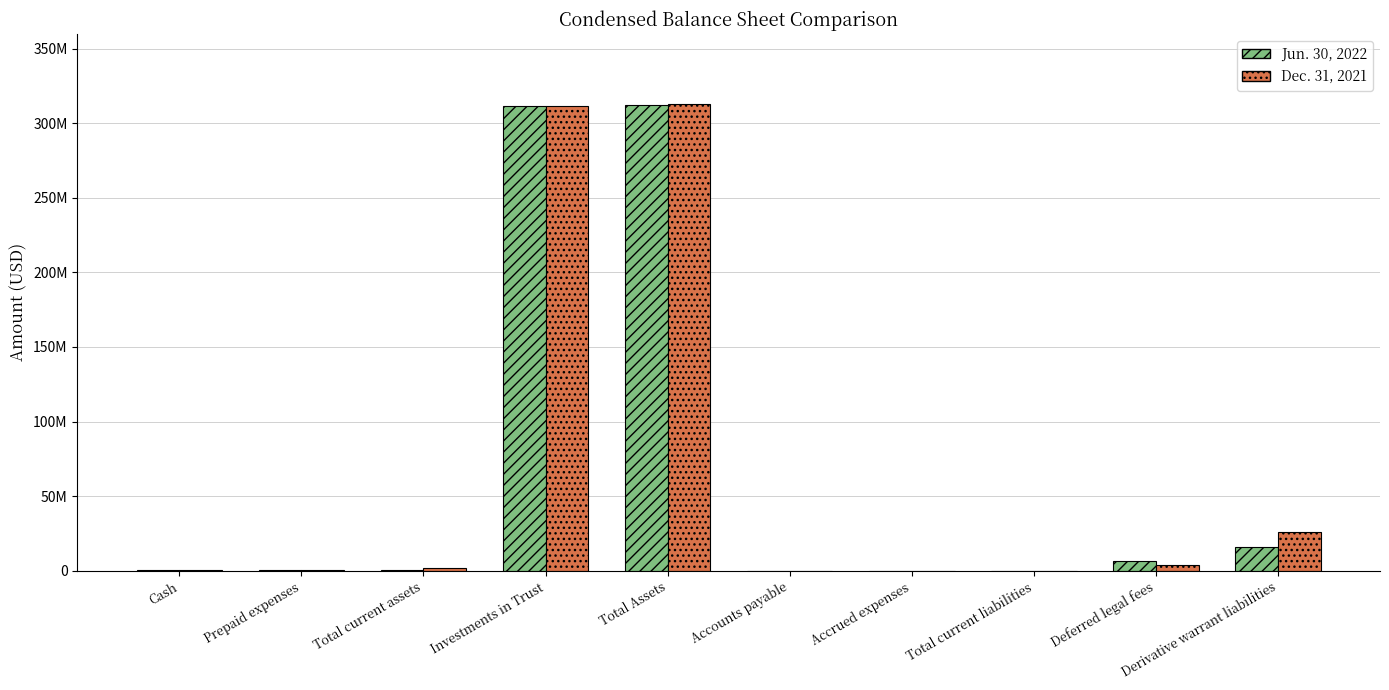

Does the chart contain stacked bars?

No